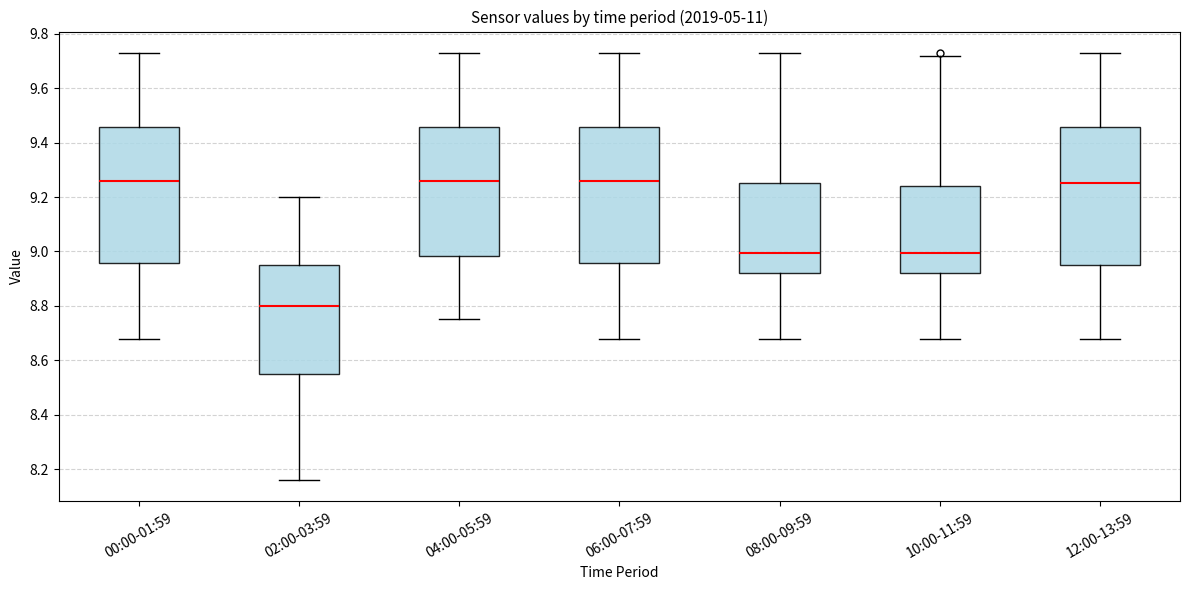

Reading left to right, read every box against the y-axis: the position of its median line, the range the box covers, and the ends of its whiskers. The values are not printed on the chart, so give them approximately, as read against the axis.

00:00-01:59: median 9.26, box 8.96 to 9.46, whiskers 8.68 to 9.74
02:00-03:59: median 8.80, box 8.56 to 8.96, whiskers 8.16 to 9.20
04:00-05:59: median 9.26, box 8.98 to 9.46, whiskers 8.76 to 9.74
06:00-07:59: median 9.26, box 8.96 to 9.46, whiskers 8.68 to 9.74
08:00-09:59: median 9.00, box 8.92 to 9.26, whiskers 8.68 to 9.74
10:00-11:59: median 9.00, box 8.92 to 9.24, whiskers 8.68 to 9.72
12:00-13:59: median 9.26, box 8.96 to 9.46, whiskers 8.68 to 9.74